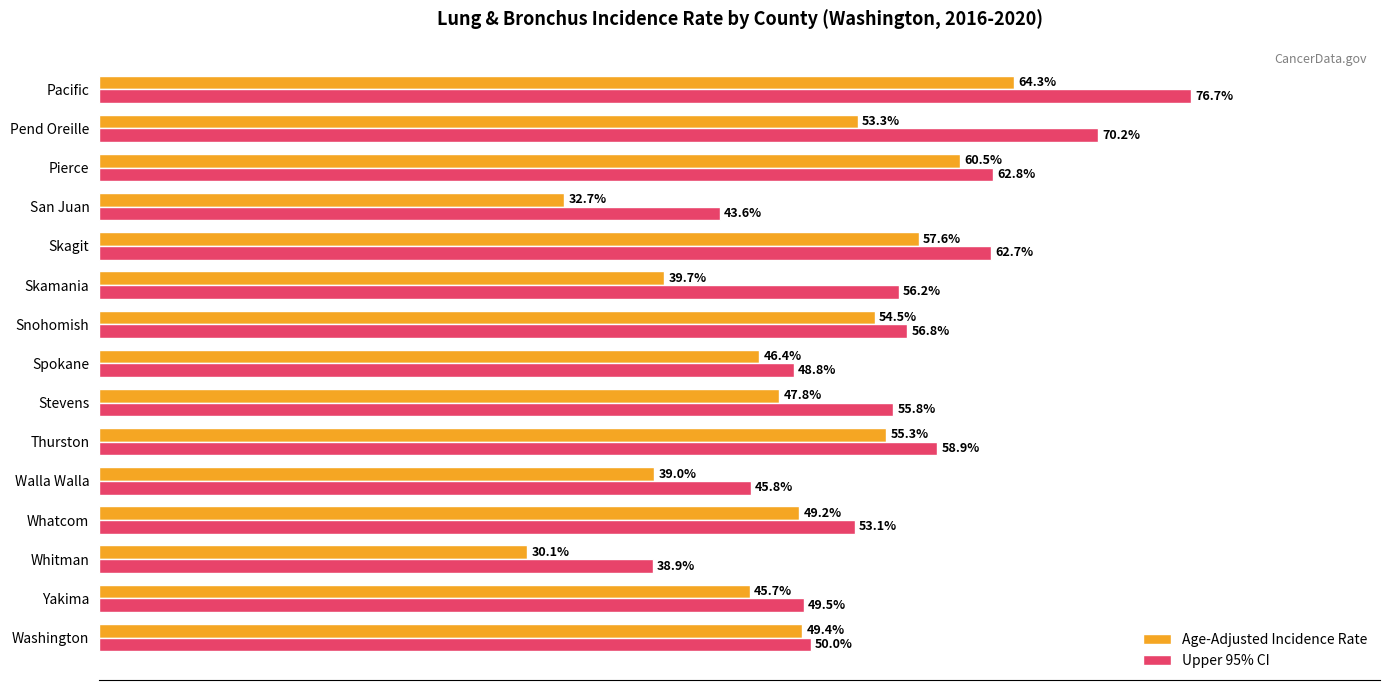

Which series has the widest spread of values?

Upper 95% CI